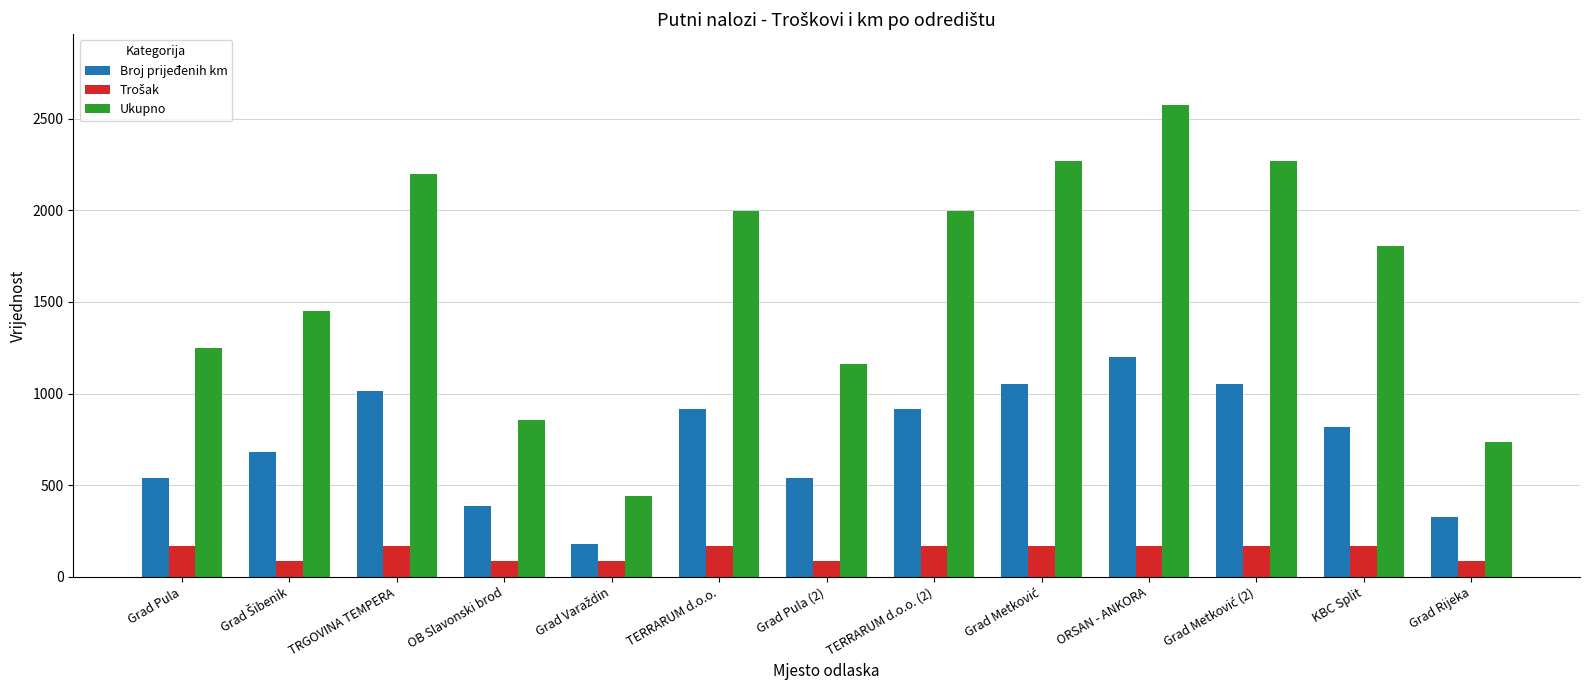

The Broj prijeđenih km series shows 914 at TERRARUM d.o.o. (2). True or false?

True